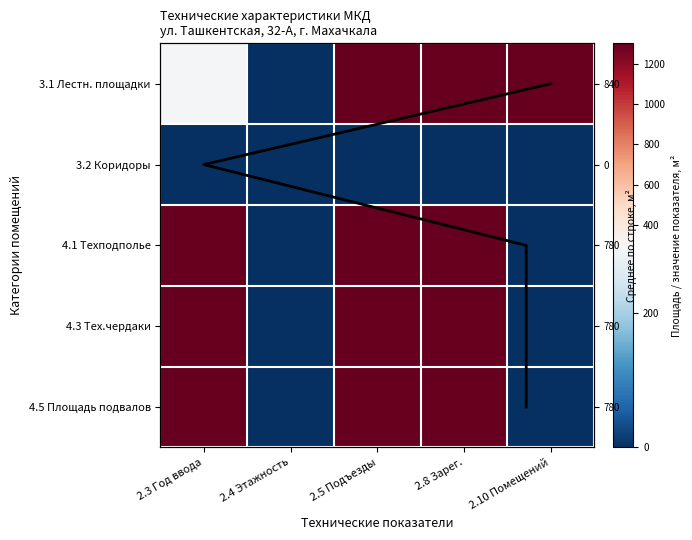

Is it true that 3.2 Коридоры equals 0.0 at 2.5 Подъезды?

True